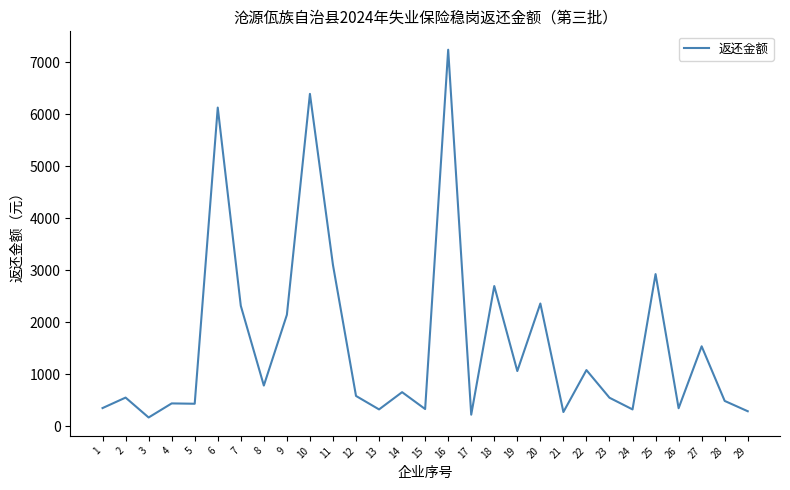

What is the maximum value shown in the chart?

7237.8